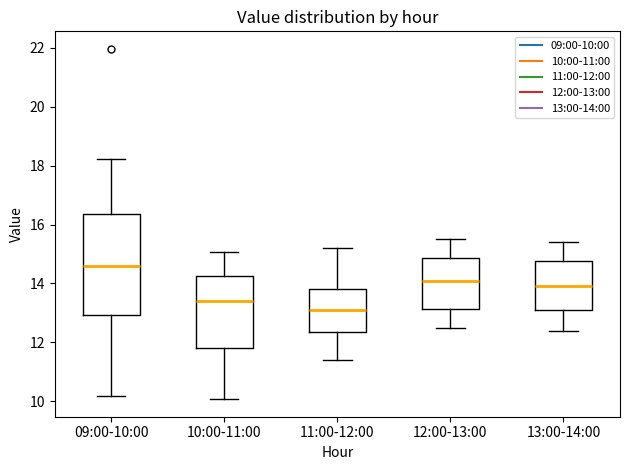

Reading left to right, read every box against the y-axis: the position of its median line, the range the box covers, and the ends of its whiskers. The values are not printed on the chart, so give them approximately, as read against the axis.

09:00-10:00: median 14.6, box 13.0 to 16.4, whiskers 10.2 to 18.2
10:00-11:00: median 13.4, box 11.8 to 14.2, whiskers 10.0 to 15.0
11:00-12:00: median 13.2, box 12.4 to 13.8, whiskers 11.4 to 15.2
12:00-13:00: median 14.2, box 13.2 to 14.8, whiskers 12.6 to 15.6
13:00-14:00: median 14.0, box 13.2 to 14.8, whiskers 12.4 to 15.4